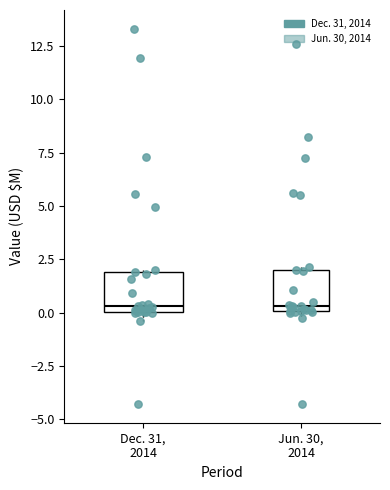

Reading left to right, read every box against the y-axis: the position of its median line, the range the box covers, and the ends of its whiskers. The values are not printed on the chart, so give them approximately, as read against the axis.

Dec. 31, 2014: median 0.5, box 0.0 to 2.0, whiskers -0.5 to 2.0
Jun. 30, 2014: median 0.5, box 0.0 to 2.0, whiskers 0.0 (just below the box's lower edge) to 2.0